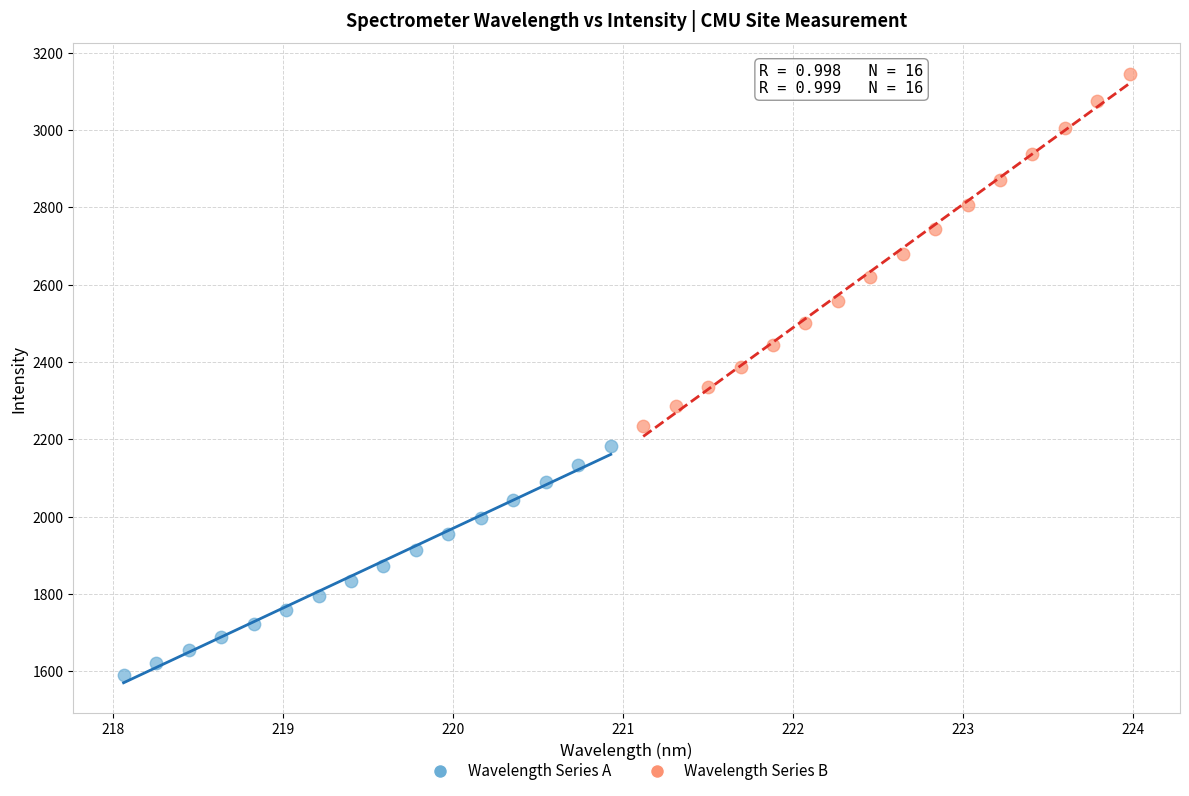

Which series reaches the maximum Y coordinate?

Wavelength Series B